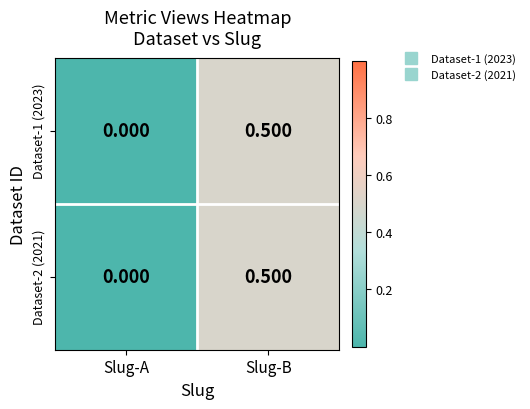

Rank the categories by Dataset-1 (2023) value from lowest to highest.

Slug-A, Slug-B